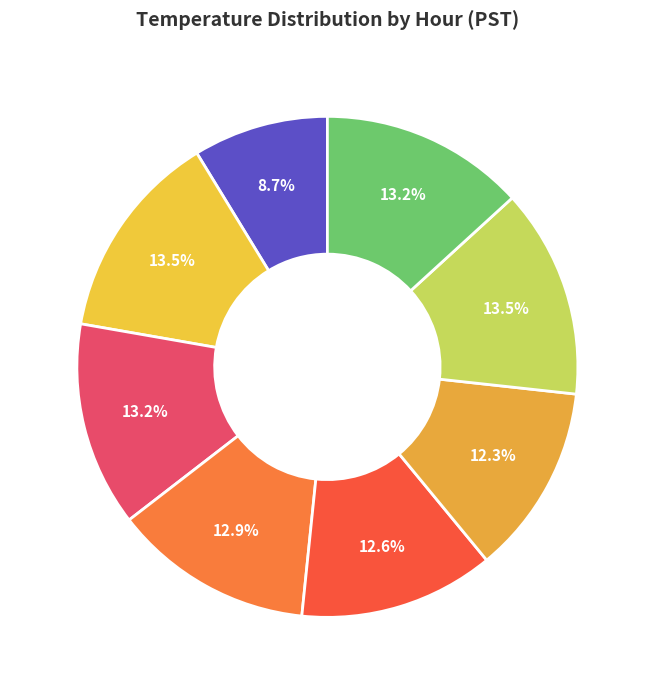

What is the ratio of the value at Hour 4 to the value at Hour 3?

1.0